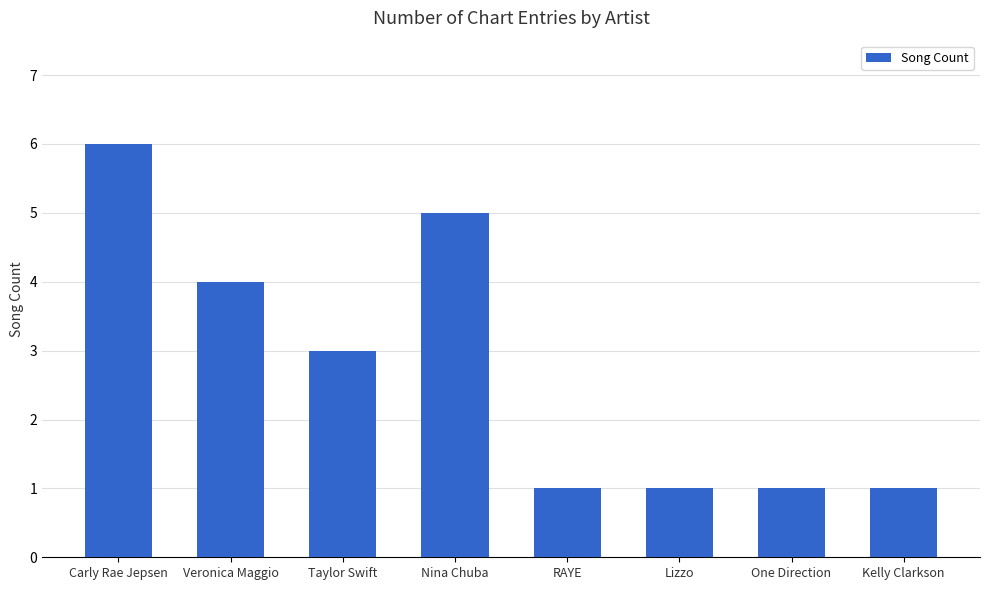

What is the sum of all values?

22